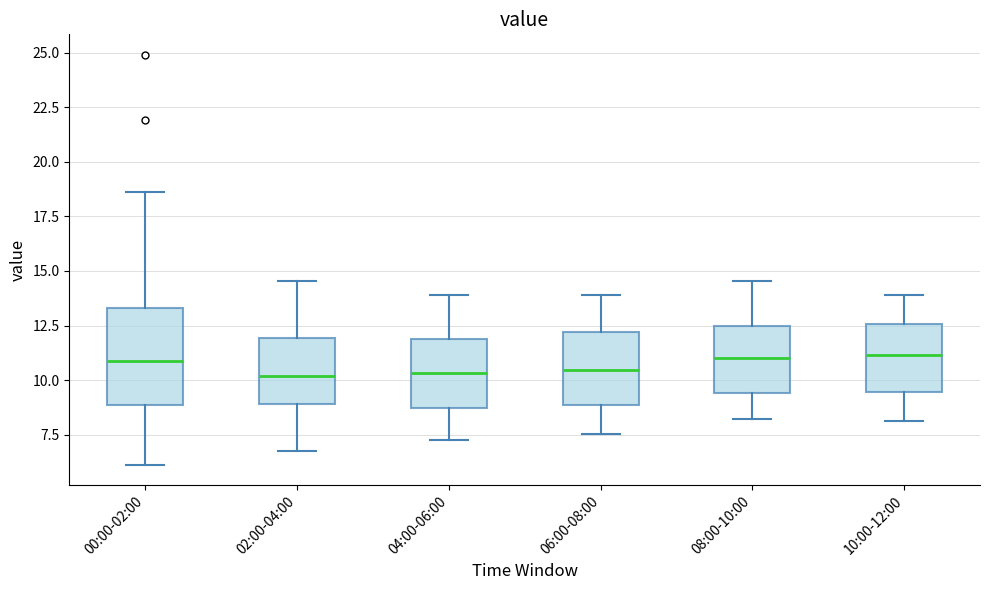

Reading left to right, read every box against the y-axis: the position of its median line, the range the box covers, and the ends of its whiskers. The values are not printed on the chart, so give them approximately, as read against the axis.

00:00-02:00: median 11.0, box 9.0 to 13.5, whiskers 6.0 to 18.5
02:00-04:00: median 10.0, box 9.0 to 12.0, whiskers 7.0 to 14.5
04:00-06:00: median 10.5, box 8.5 to 12.0, whiskers 7.5 to 14.0
06:00-08:00: median 10.5, box 9.0 to 12.0, whiskers 7.5 to 14.0
08:00-10:00: median 11.0, box 9.5 to 12.5, whiskers 8.0 to 14.5
10:00-12:00: median 11.0, box 9.5 to 12.5, whiskers 8.0 to 14.0